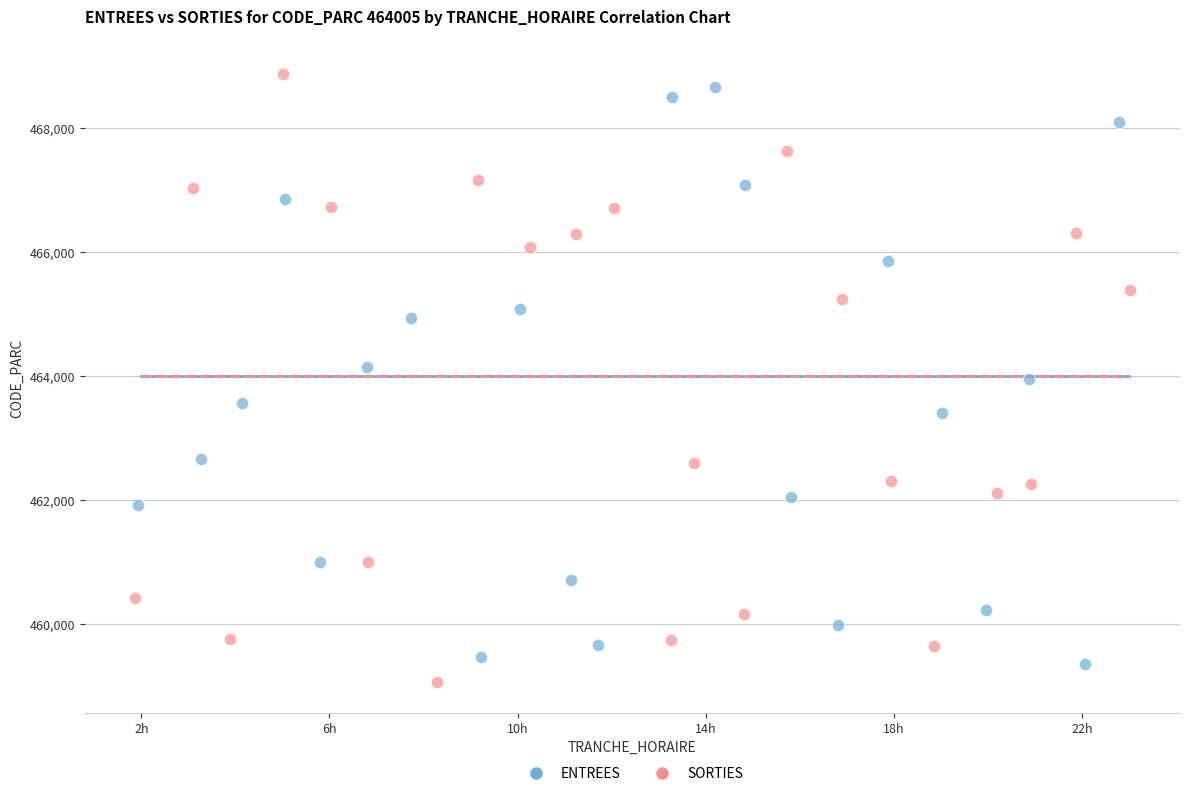

Which series has the largest Y range (max minus min)?

SORTIES